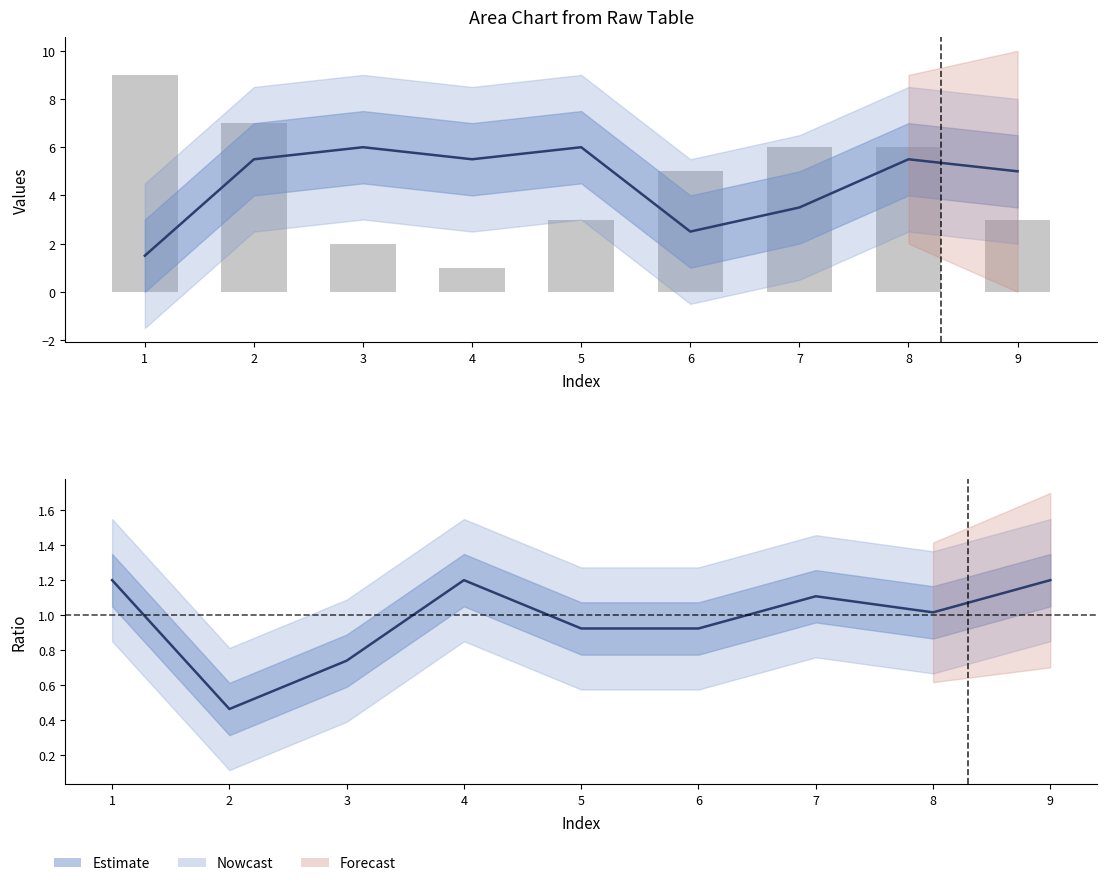

What is the smallest value displayed?

0.5